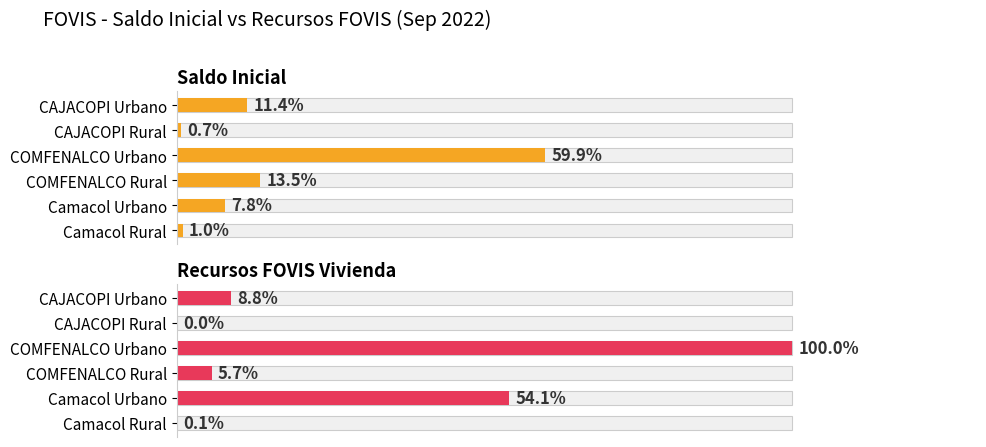

Reading left to right, what are all the values shown in this chart?

Saldo Inicial: 1.0	7.8	13.5	59.9	0.7	11.4
Recursos FOVIS Vivienda: 0.1	54.1	5.7	100.0	0.0	8.8